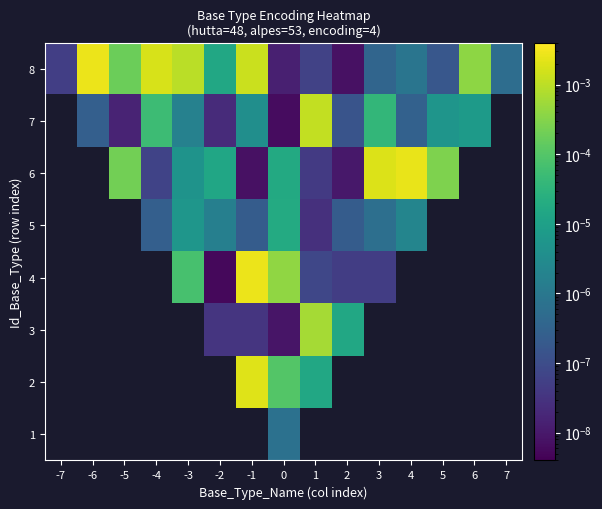

Between -1 and 3, which is larger?

3